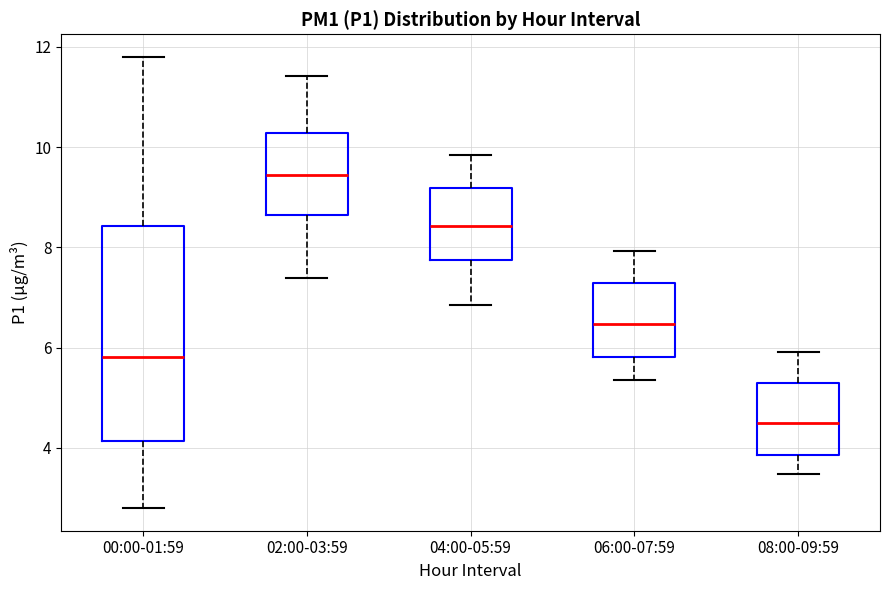

Reading left to right, read every box against the y-axis: the position of its median line, the range the box covers, and the ends of its whiskers. The values are not printed on the chart, so give them approximately, as read against the axis.

00:00-01:59: median 5.8, box 4.2 to 8.4, whiskers 2.8 to 11.8
02:00-03:59: median 9.4, box 8.6 to 10.2, whiskers 7.4 to 11.4
04:00-05:59: median 8.4, box 7.8 to 9.2, whiskers 6.8 to 9.8
06:00-07:59: median 6.4, box 5.8 to 7.2, whiskers 5.4 to 8.0
08:00-09:59: median 4.6, box 3.8 to 5.4, whiskers 3.4 to 6.0